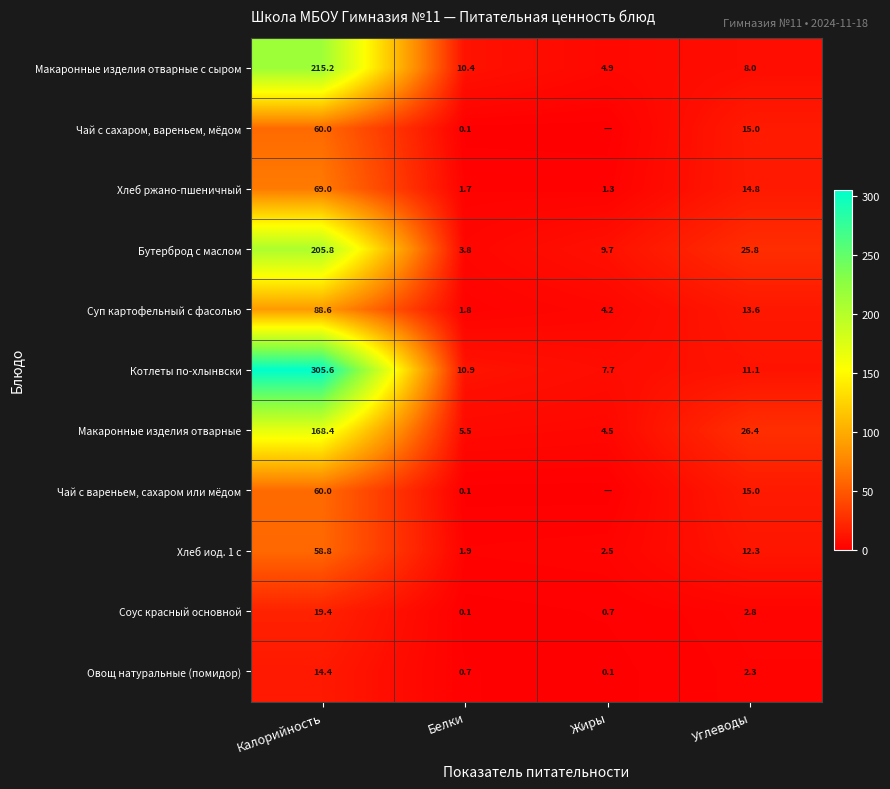

What is the difference between the maximum and minimum values in the Бутерброд с маслом series?

202.0